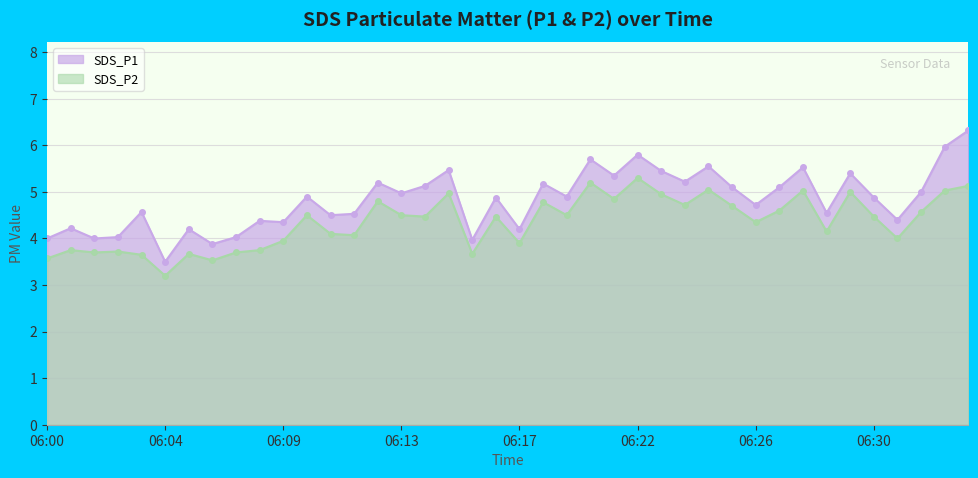

The SDS_P2 series shows 2.4 at 06:17. True or false?

False